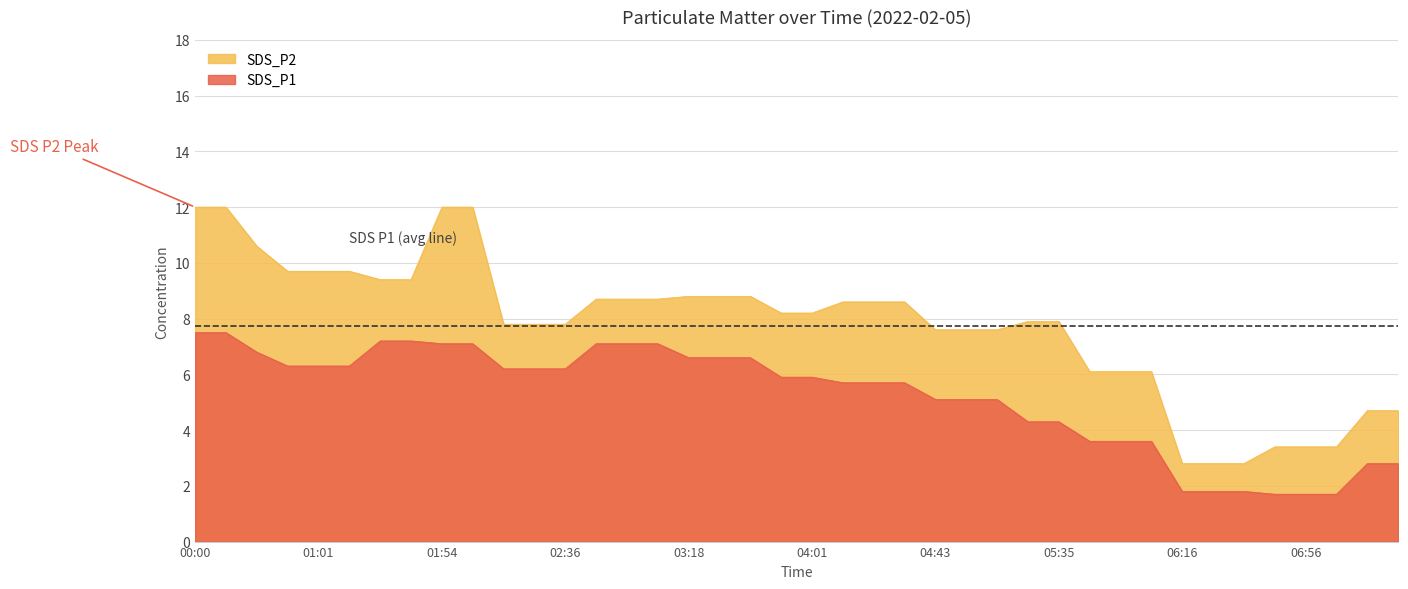

Is it true that SDS_P2 equals 8.6 at 04:11?

True